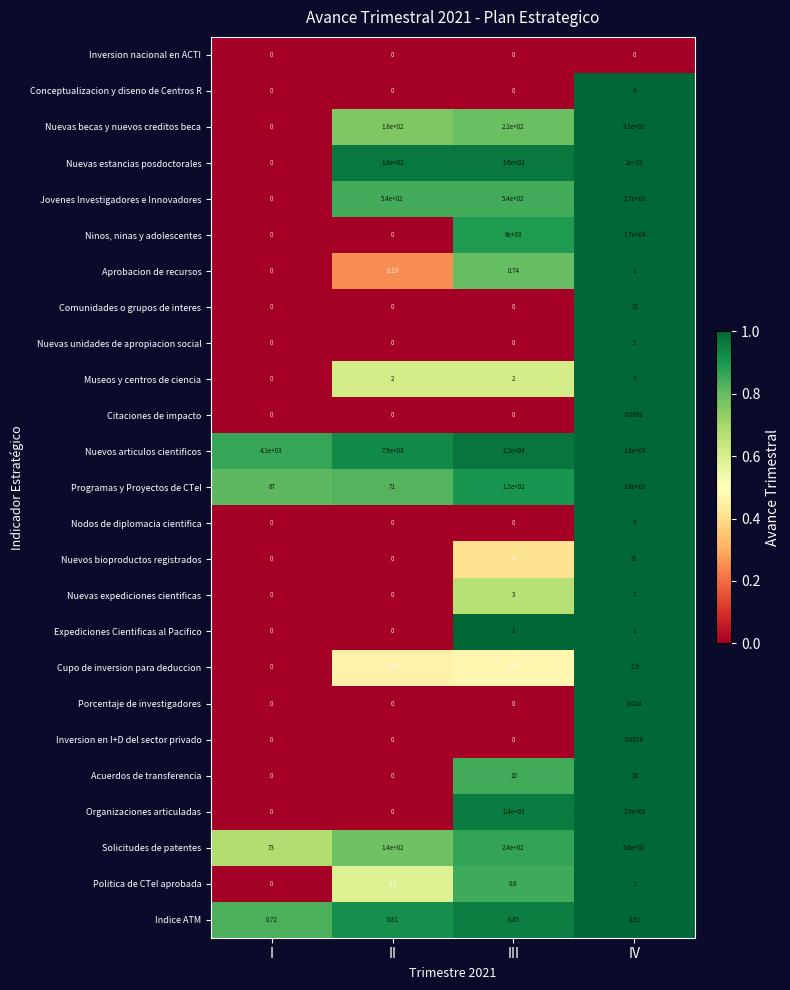

Which series has the largest range (max minus min)?

Ninos, ninas y adolescentes